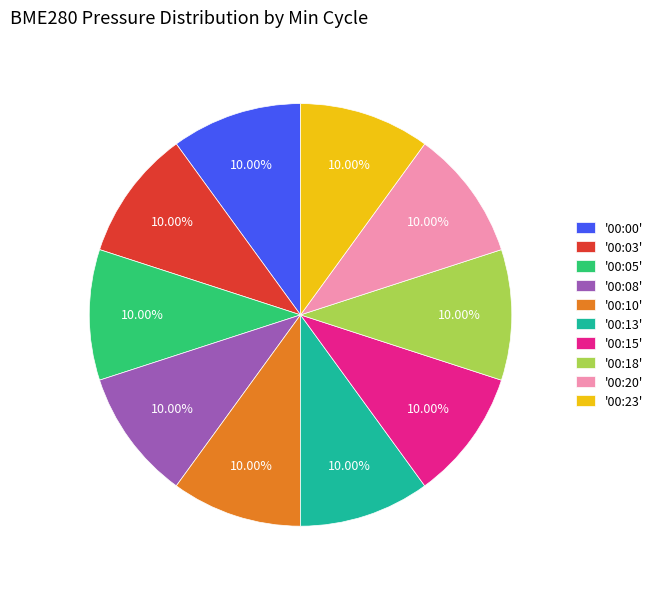

How many slices are in this pie chart?

10